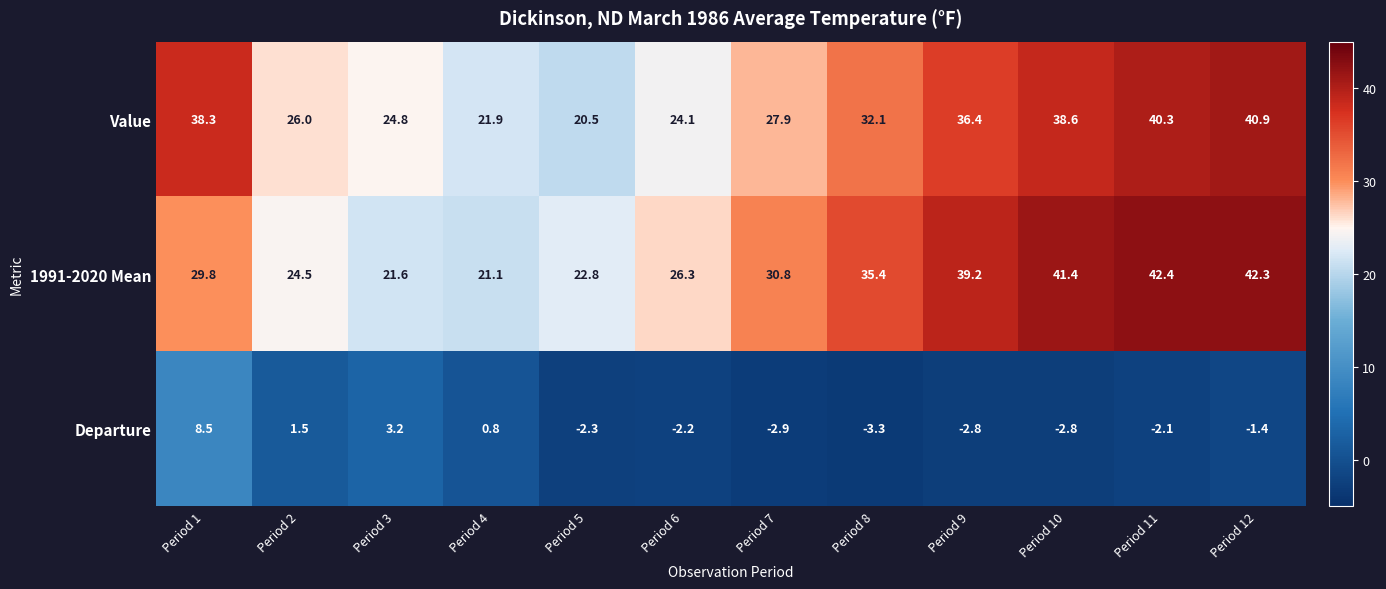

How many series are shown in this chart?

3